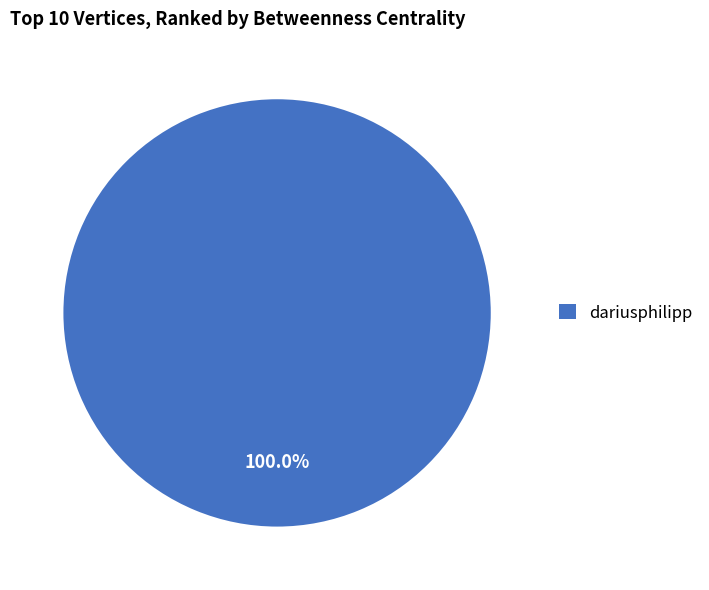

Is there a majority slice in this chart?

Yes